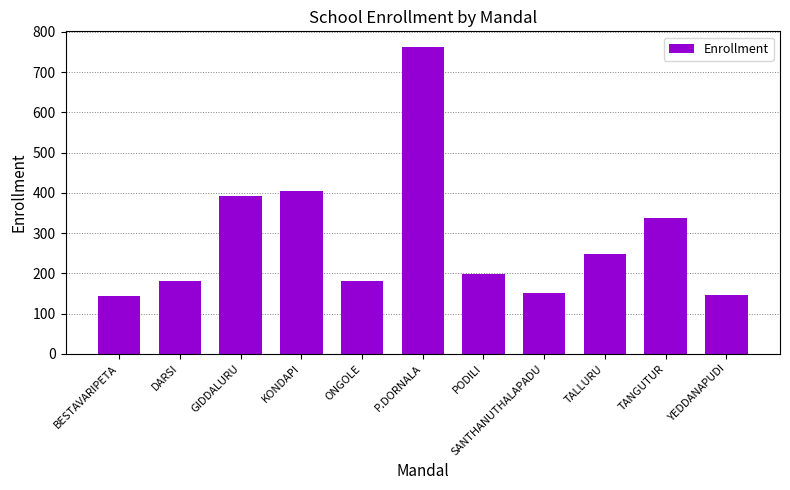

What is the difference between the maximum and minimum values?

619